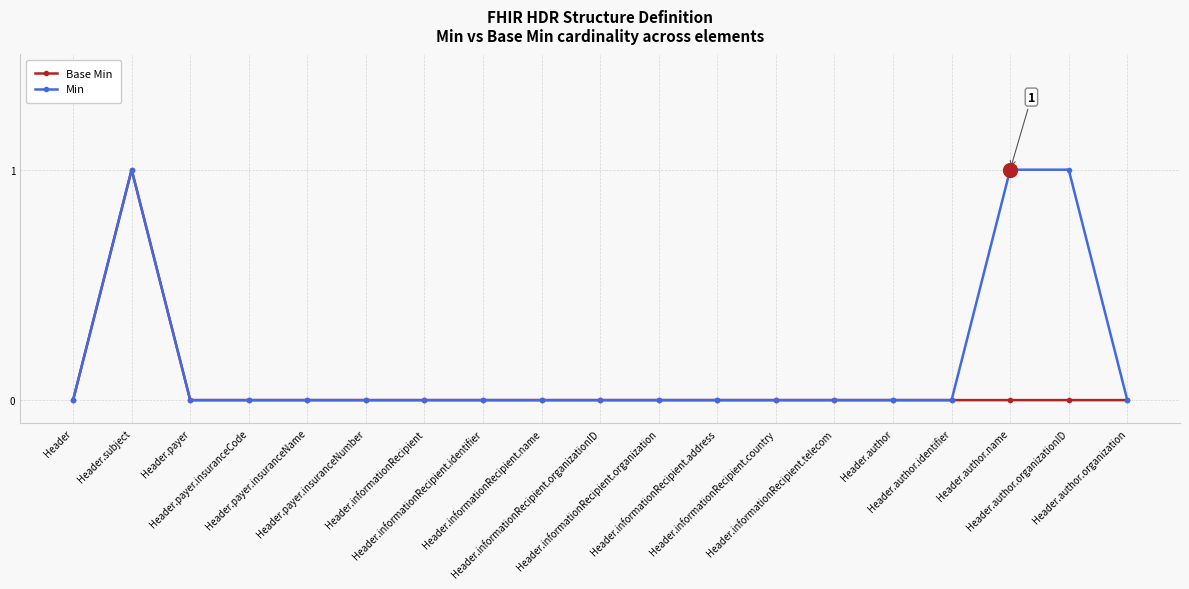

At which category is the sum across all series the highest?

Header.subject